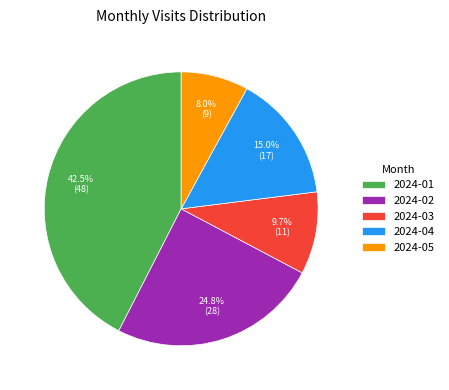

Rank the categories by value from highest to lowest.

2024-01, 2024-02, 2024-04, 2024-03, 2024-05